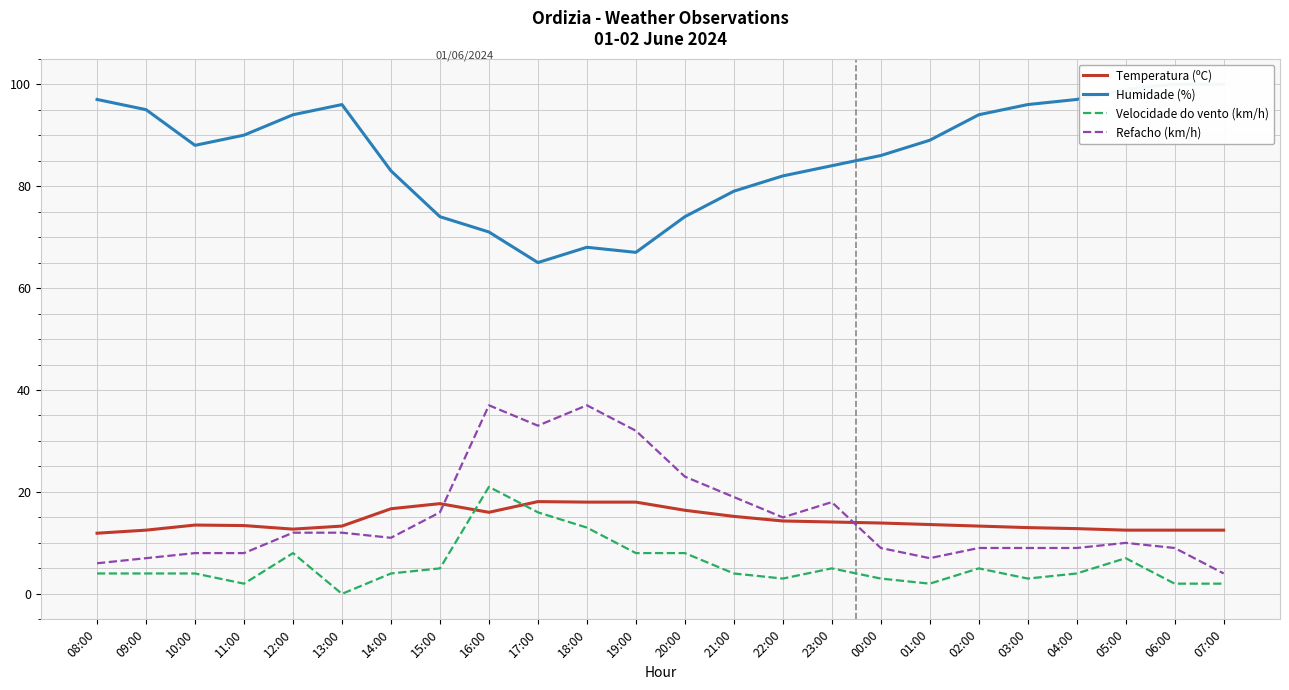

How many distinct data groups are displayed?

4